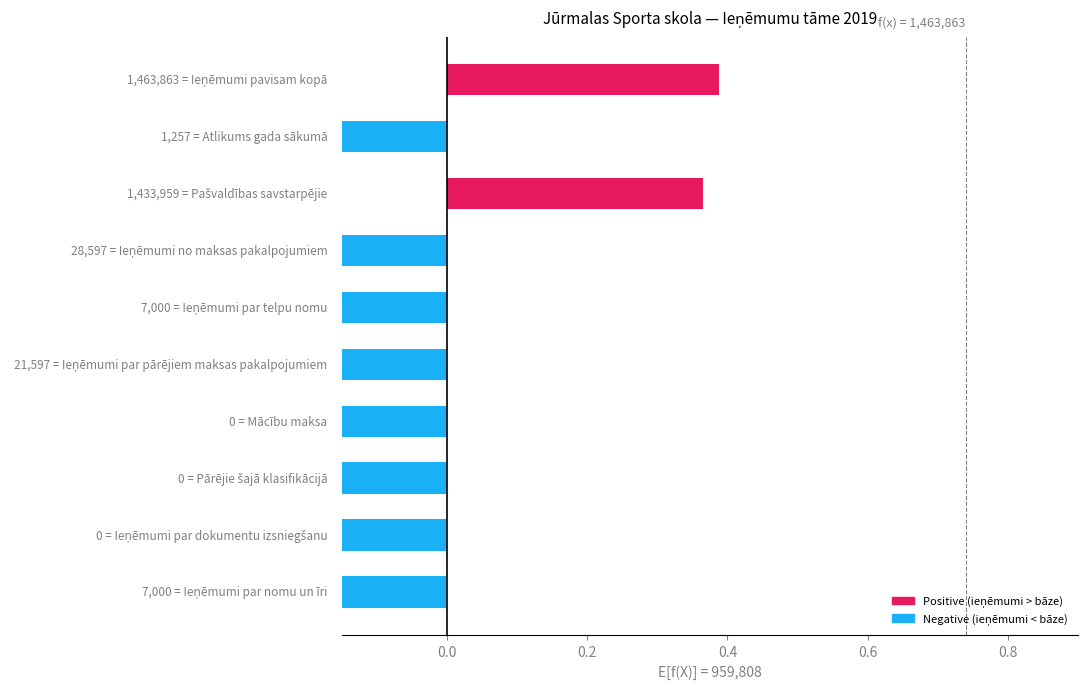

Count the values in the range 0 to 1.

2